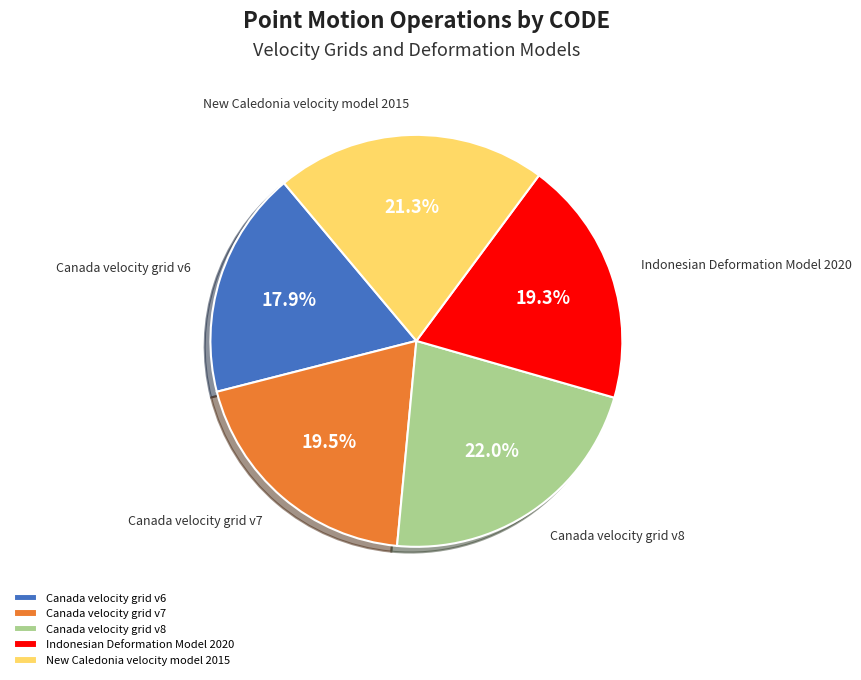

Combined, what portion of the pie is Canada velocity grid v7 and Canada velocity grid v6?

37.4%